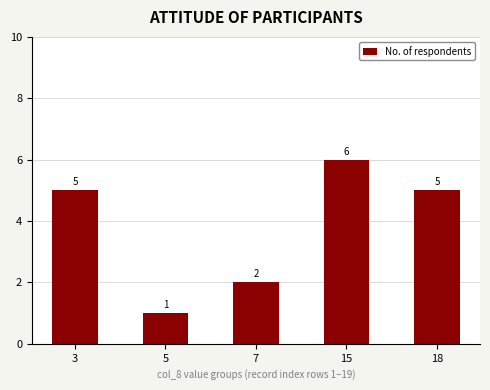

Which label corresponds to the smallest value in the chart?

5